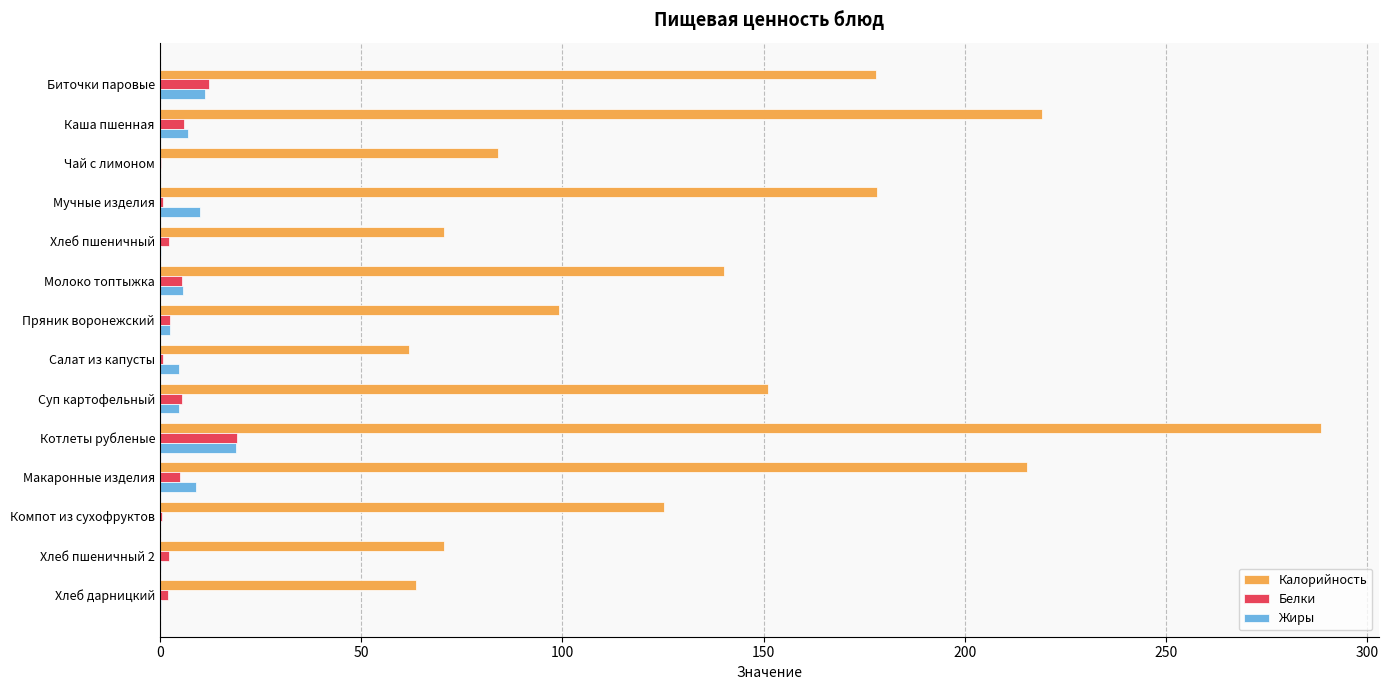

What value does the Жиры series have at Биточки паровые?

11.1